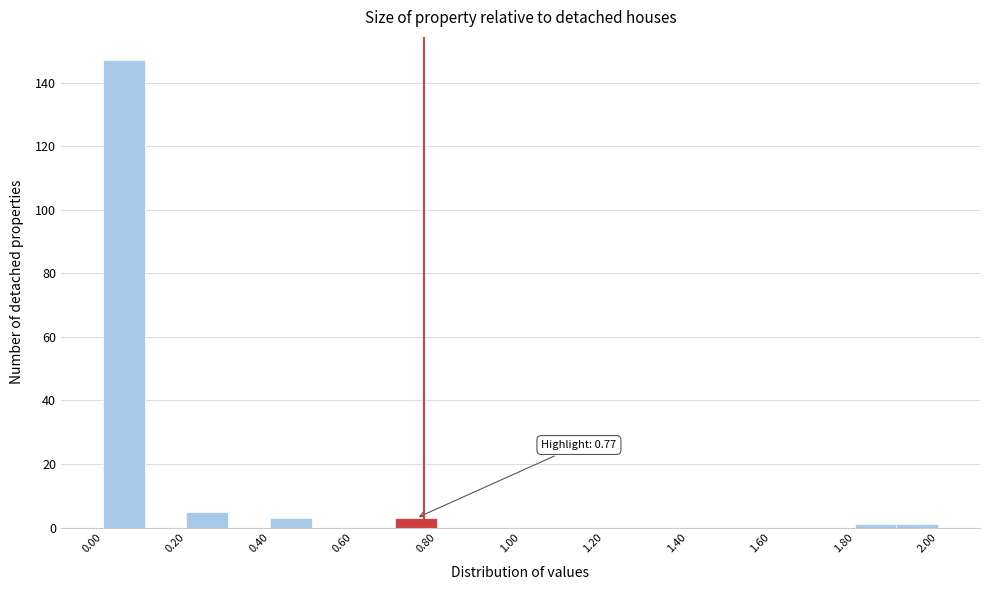

Which range on the x-axis has the tallest bar?

0.0 to 0.1